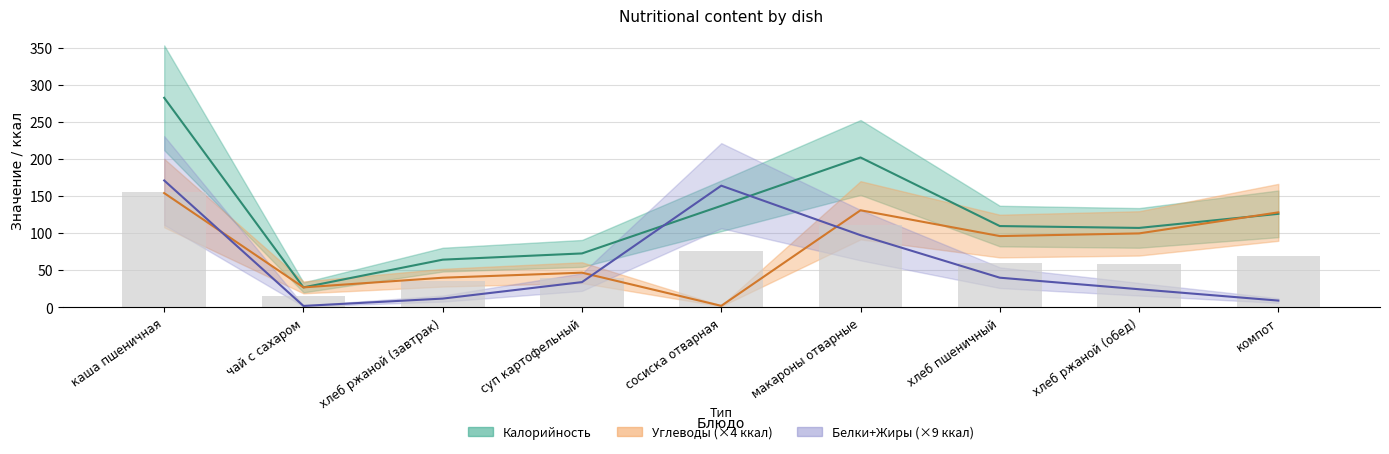

What is the label of the 4th bar from the right?

макароны отварные